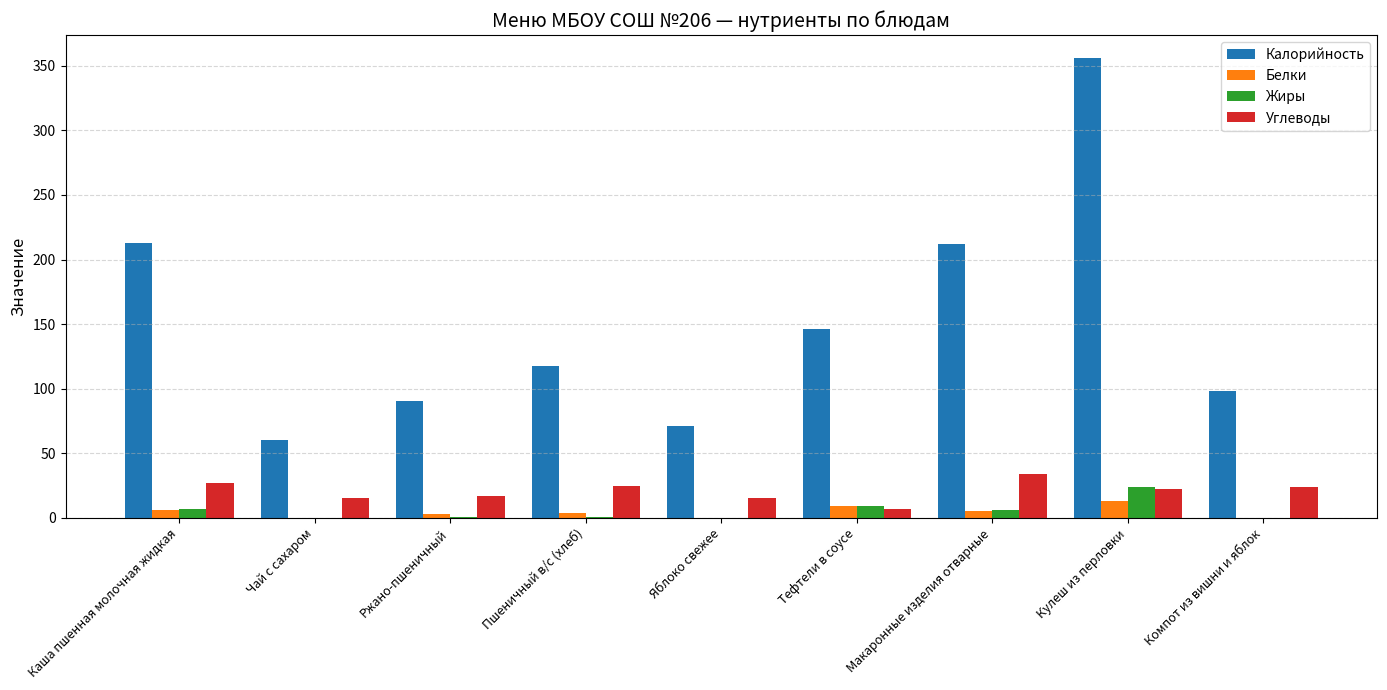

What is the sum of the Калорийность values at Тефтели в соусе and Компот из вишни и яблок?

244.0